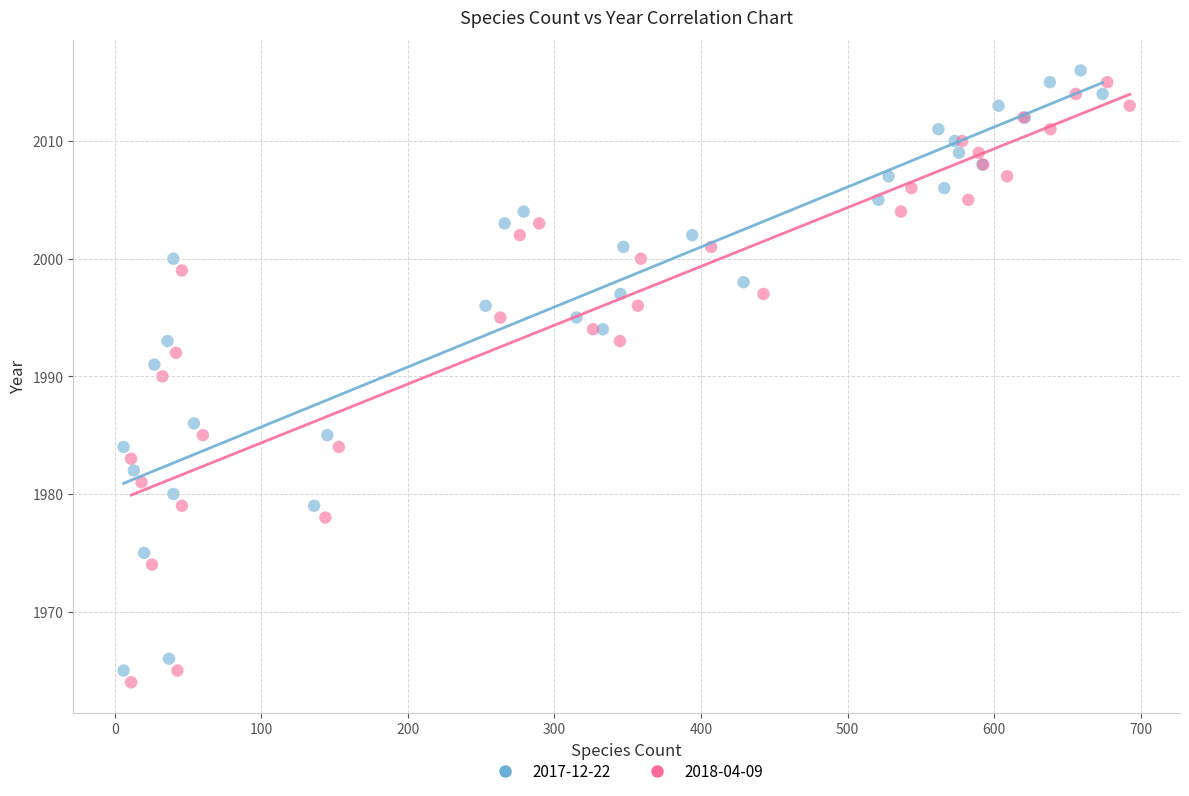

What are all the series names shown in the legend?

2017-12-22, 2018-04-09